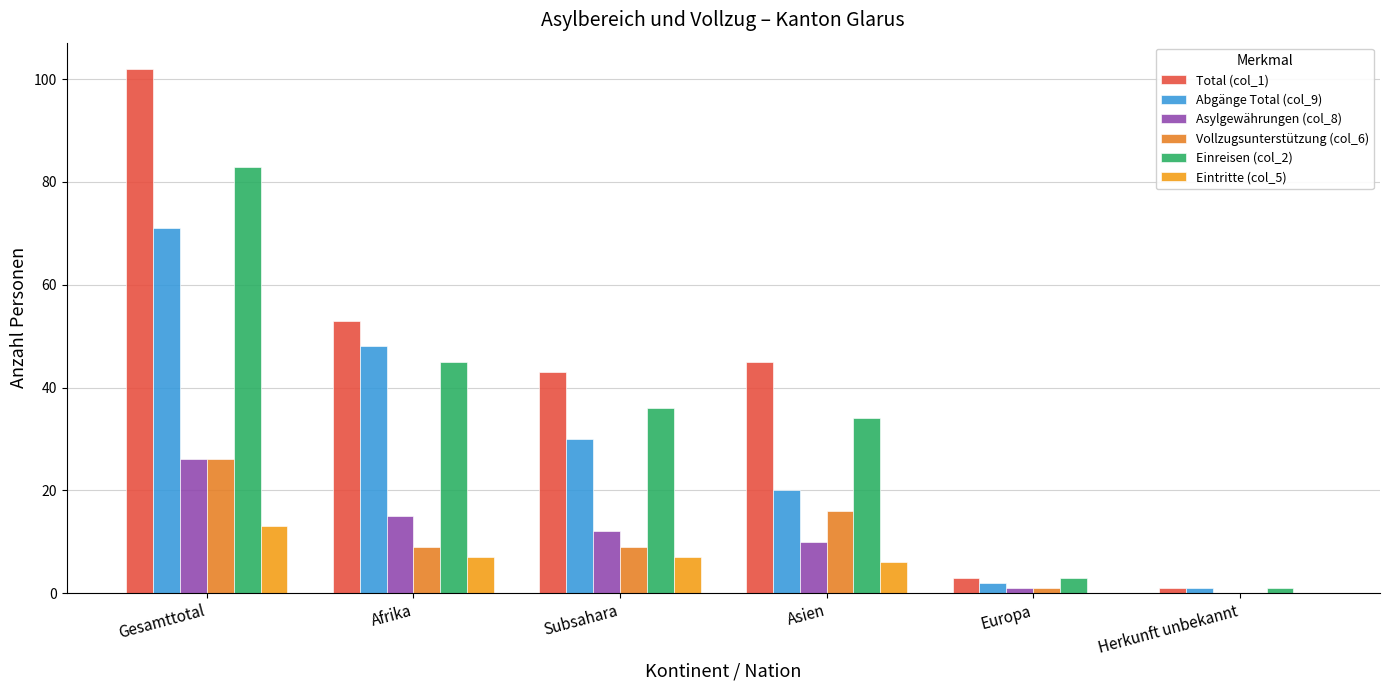

Which series changed the most between Afrika and Herkunft unbekannt?

Total (col_1)